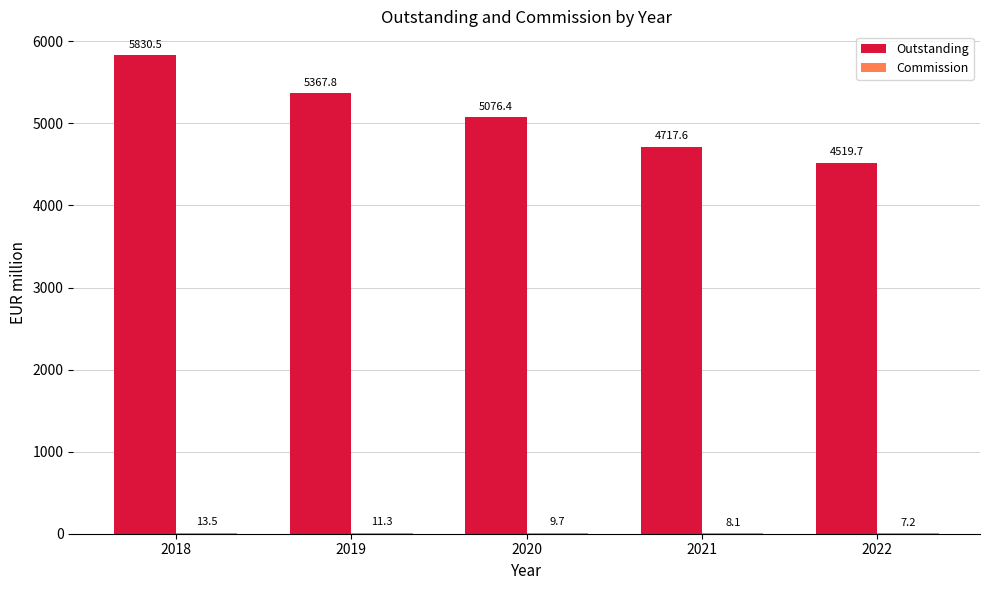

At which label does Outstanding reach its peak?

2018